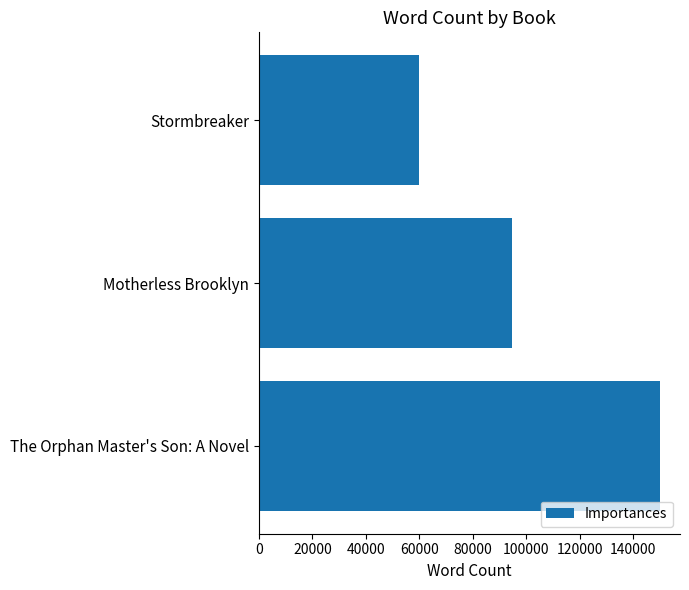

What is the sum of the values at The Orphan Master's Son: A Novel and Motherless Brooklyn?

244500